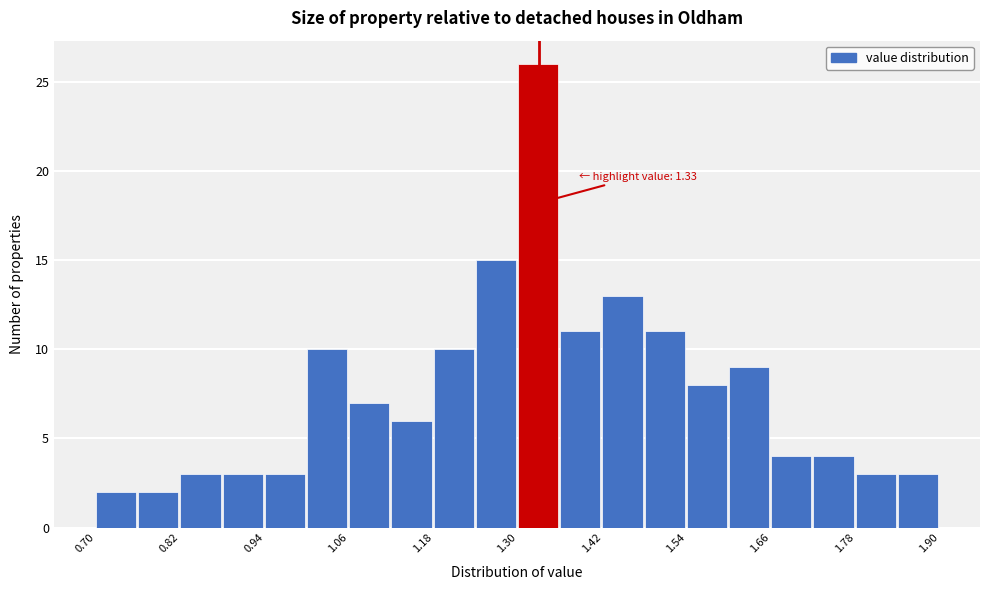

Around what value on the x-axis is the tallest bar? Give the approximate position of its centre, as read against the axis.

1.32